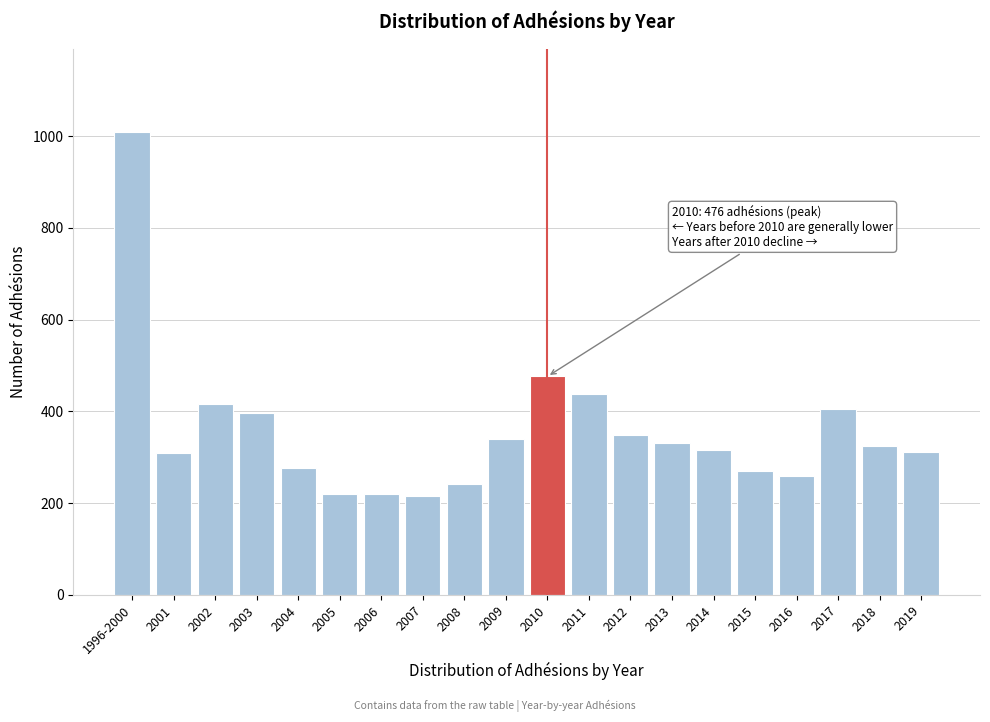

At which label is the value closest to 612?

2010